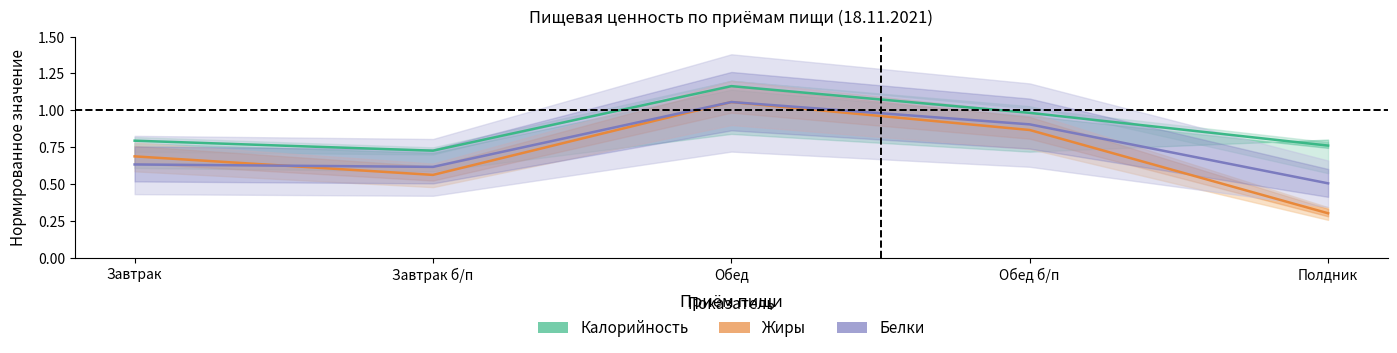

Reading left to right, extract all data points from this chart.

Калорийность: 0.8	0.7	1.2	1.0	0.8
Белки: 0.6	0.6	1.1	0.9	0.5
Жиры: 0.7	0.6	1.1	0.9	0.3